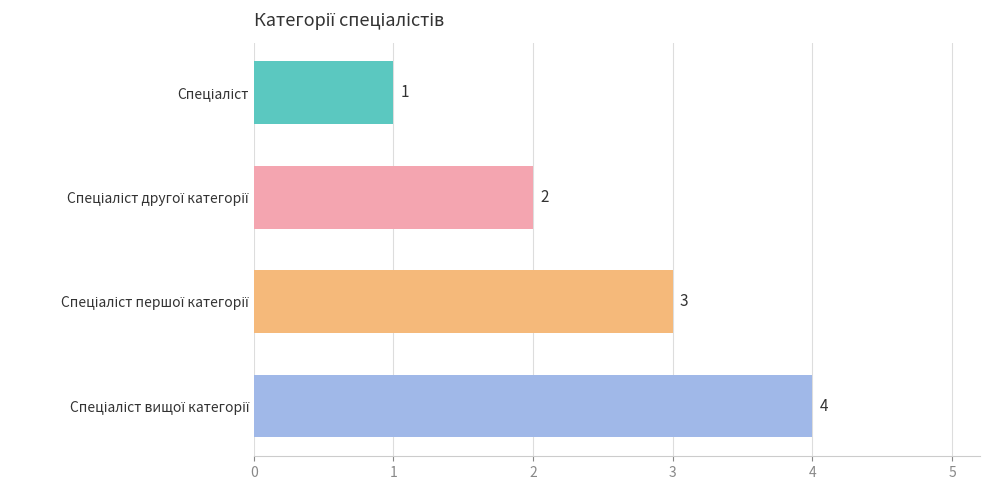

How many values are below 3?

2